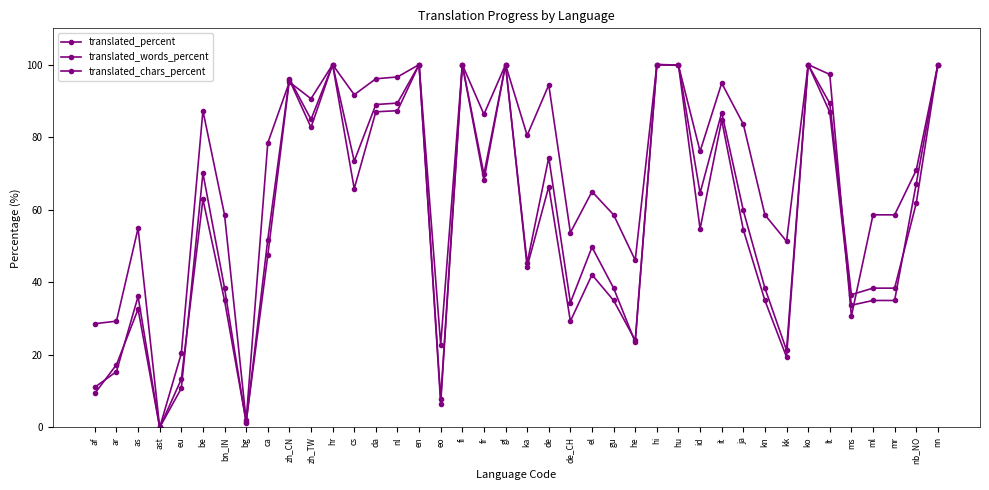

How many data points in translated_chars_percent are above 54?

21